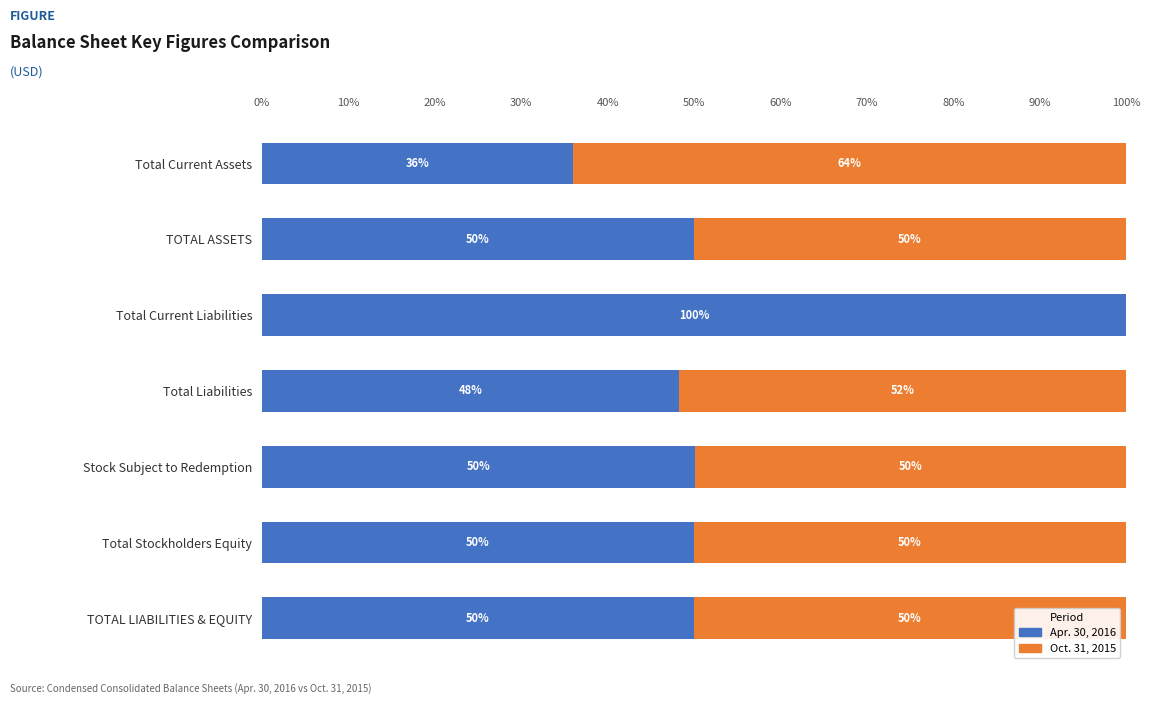

At which label does Apr. 30, 2016 reach its peak?

Total Current Liabilities